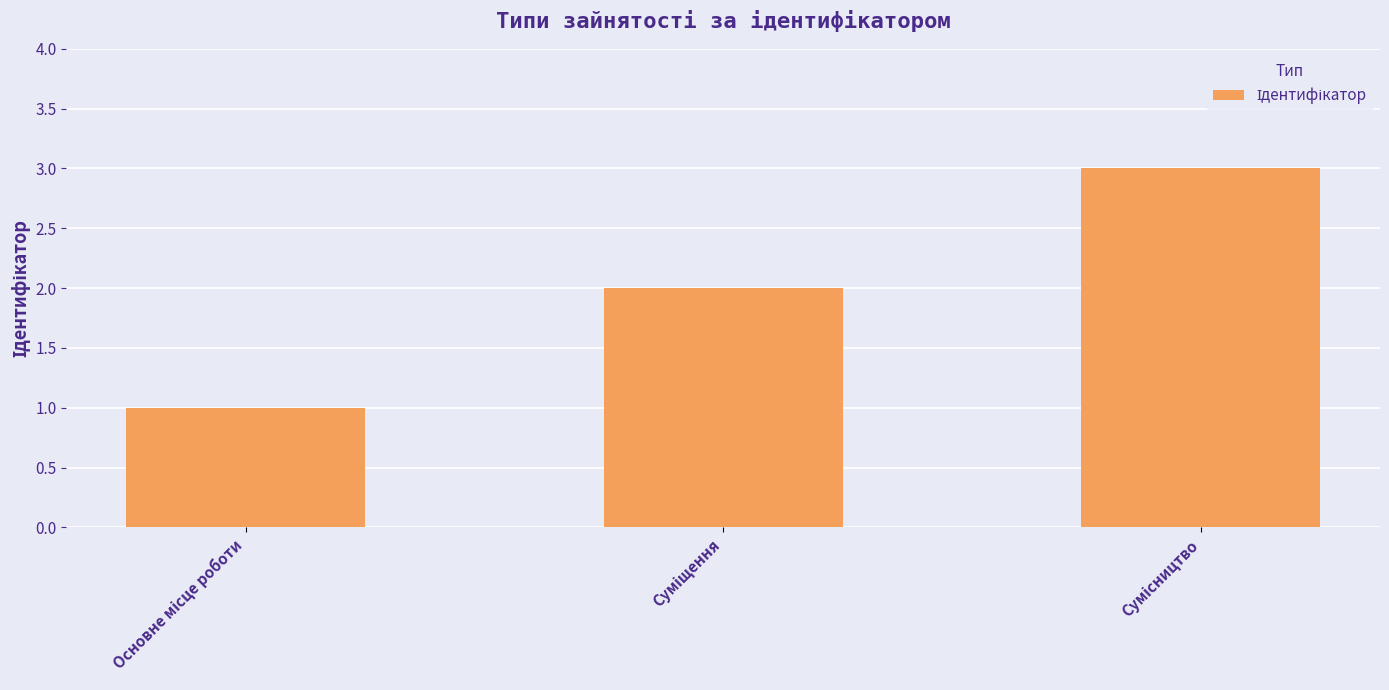

What is the sum of all values?

6